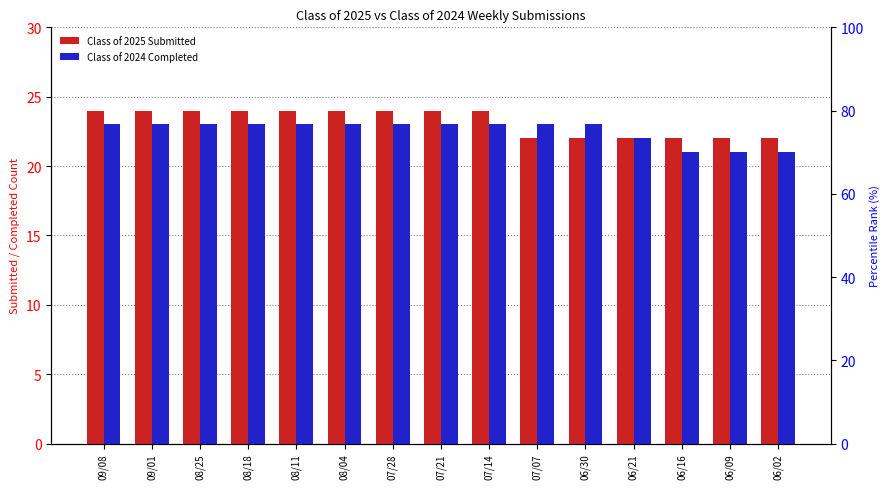

What position from the right is 06/16?

3